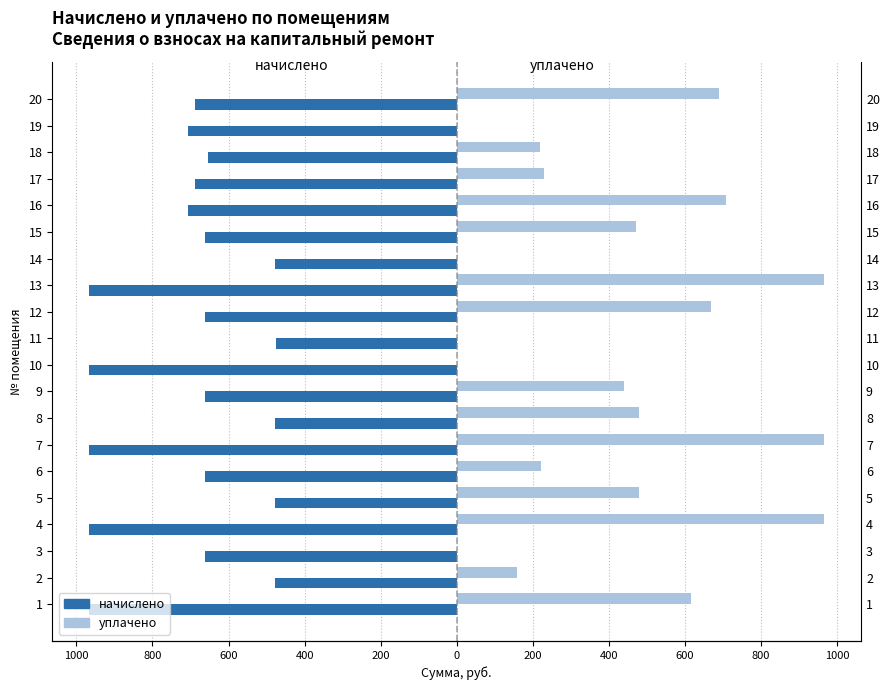

Reading right to left, what are all the values shown in this chart?

начислено: -688.5	-707.5	-653.5	-688.5	-707.5	-661.4	-478.6	-966.7	-661.4	-475.4	-966.7	-661.4	-478.6	-966.7	-661.4	-478.6	-966.7	-661.4	-478.6	-966.7
уплачено: 689.8	0.0	217.8	229.5	707.4	470.5	0.0	966.7	668.1	0.0	0.0	440.7	478.6	966.4	220.9	478.6	966.4	0.0	158.9	617.1